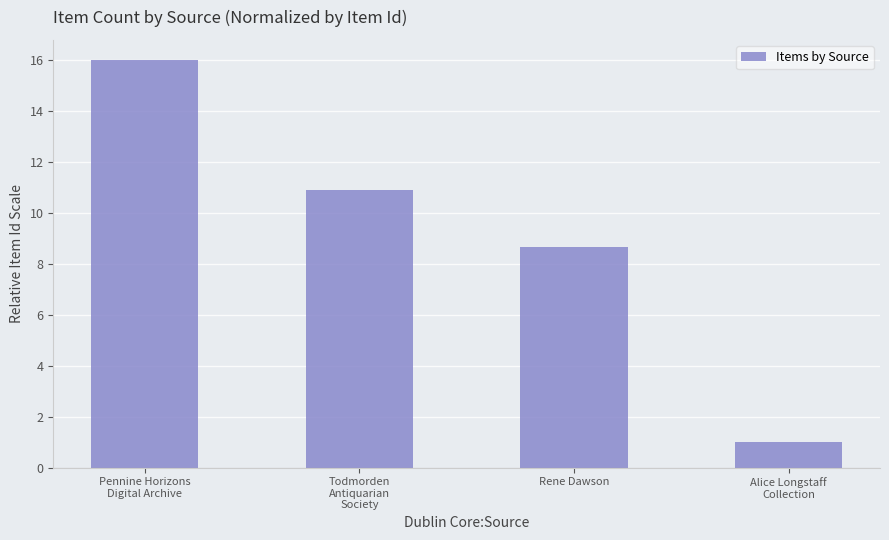

The value at Todmorden
Antiquarian
Society is 3.7. True or false?

False